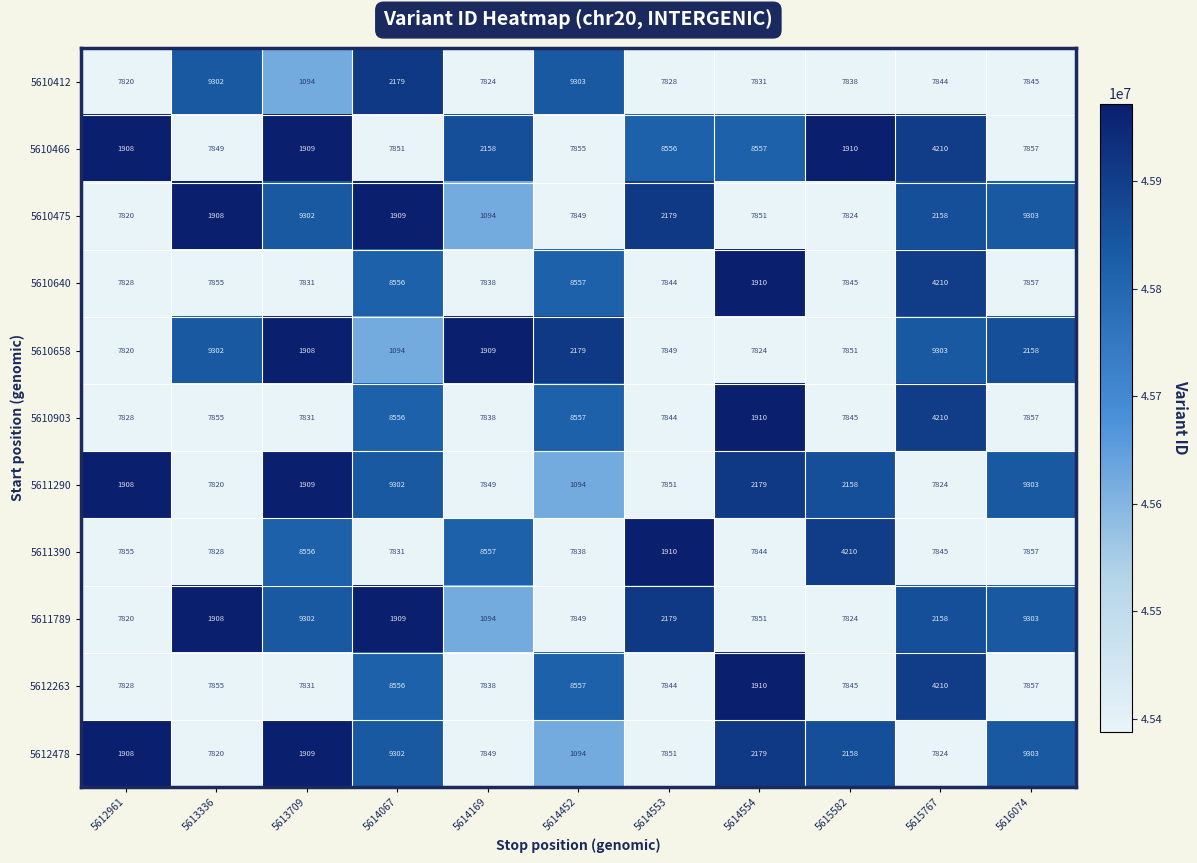

What is the highest value of the 5611290 series?

9303